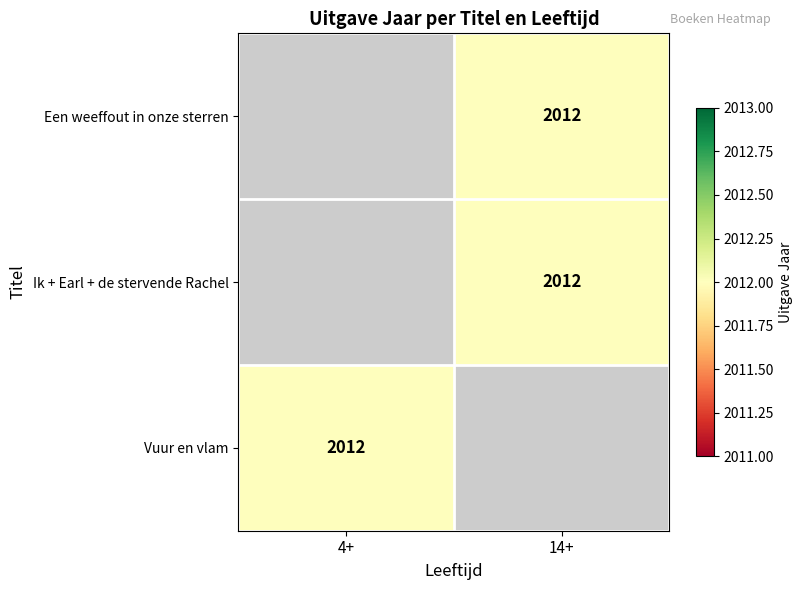

Between 4+ and 14+, which is larger?

14+